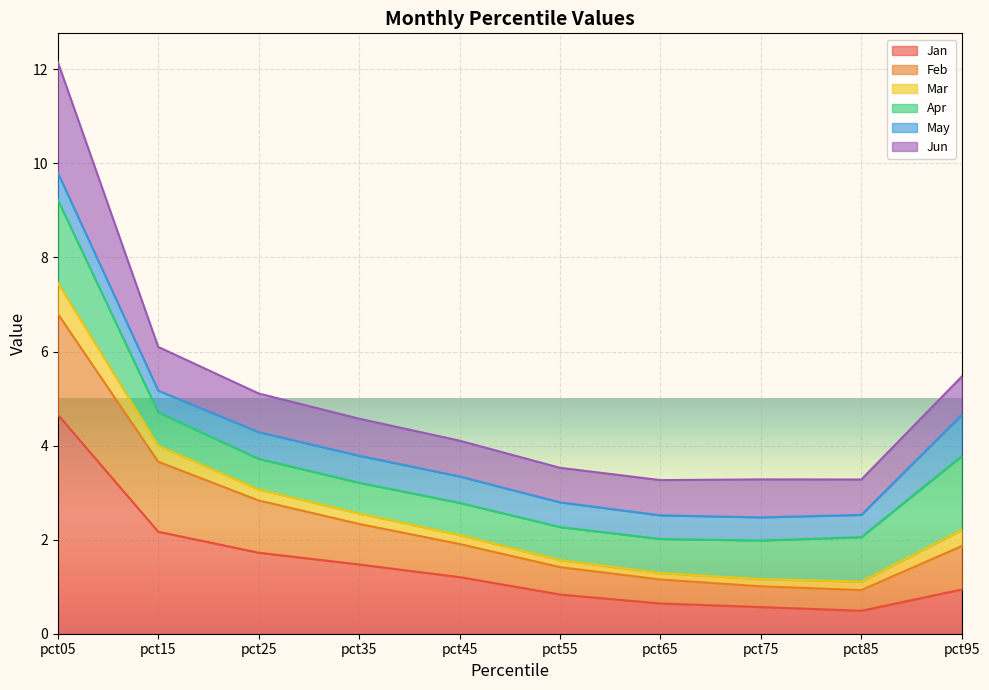

Is the value of Feb at pct15 greater than the value of Mar at pct05?

No